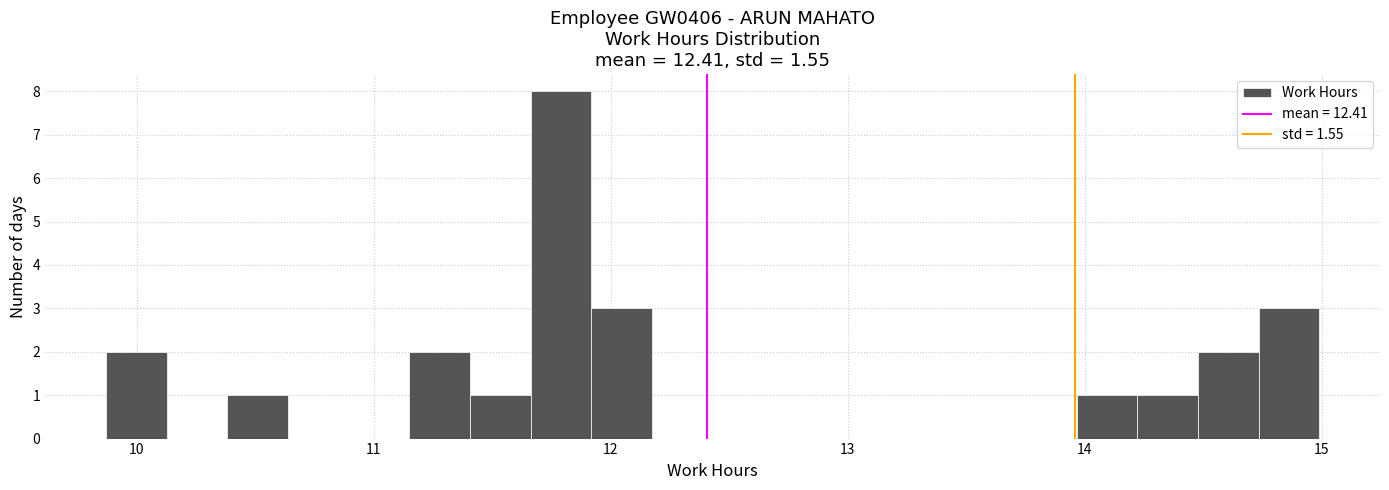

Around what value on the x-axis is the tallest bar? Give the approximate position of its centre, as read against the axis.

11.8